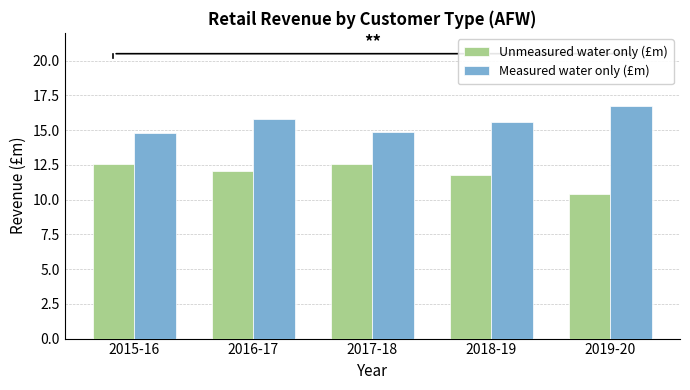

What is the difference between the Measured water only (£m) values at 2016-17 and 2019-20?

0.9